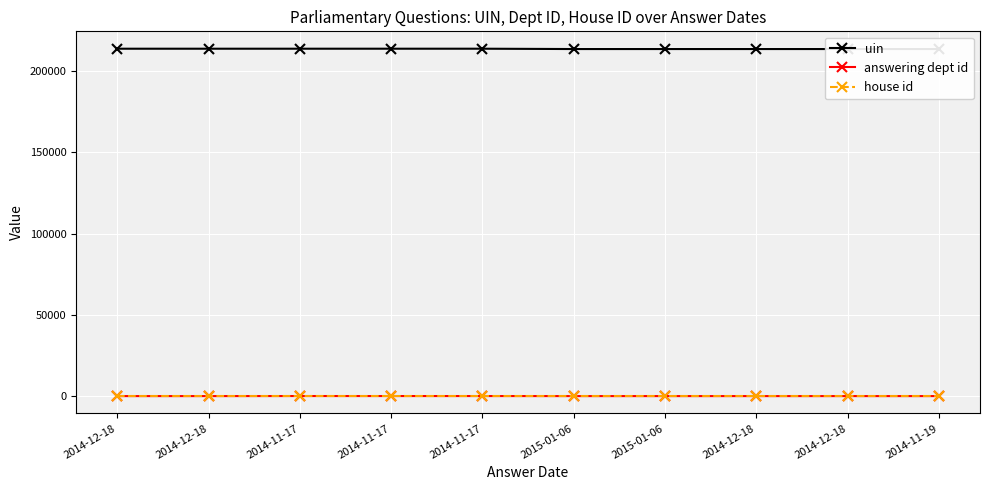

Where is the first local maximum for uin?

2014-11-17